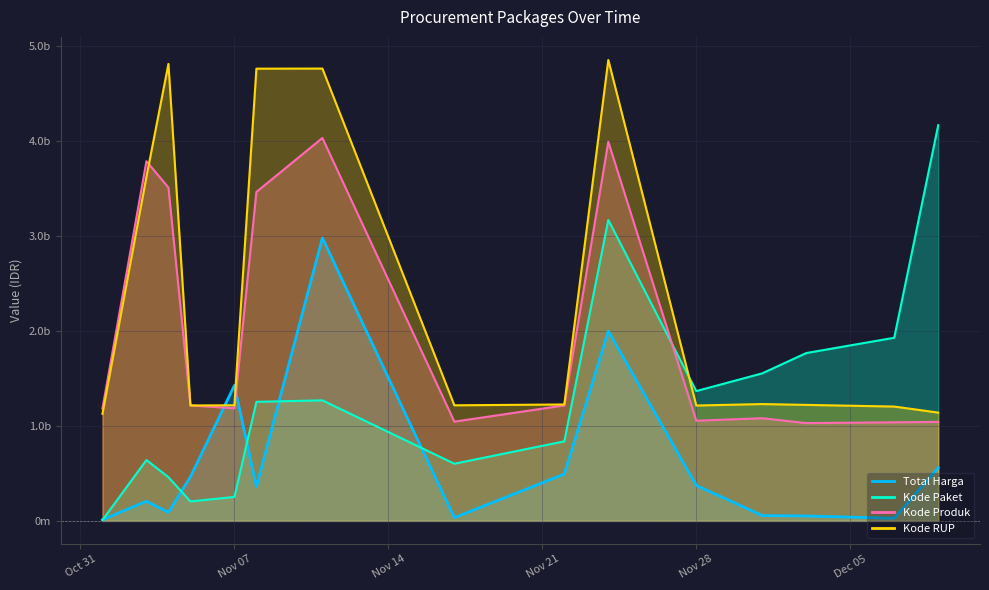

The value of Total Harga at 2021-11-22 is 493000000. True or false?

True